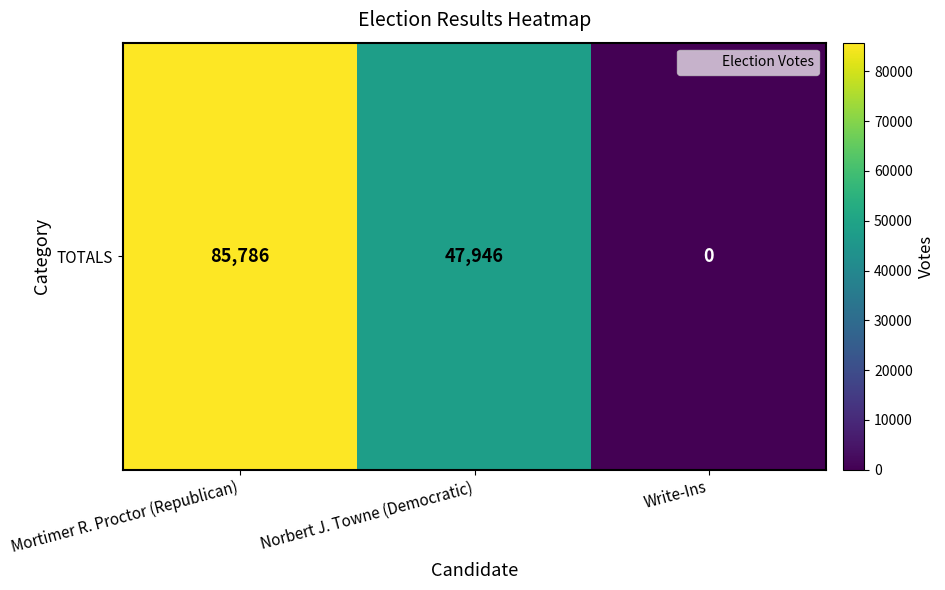

Reading left to right, list all the values displayed in this chart.

Mortimer R. Proctor (Republican)=85786	Norbert J. Towne (Democratic)=47946	Write-Ins=0